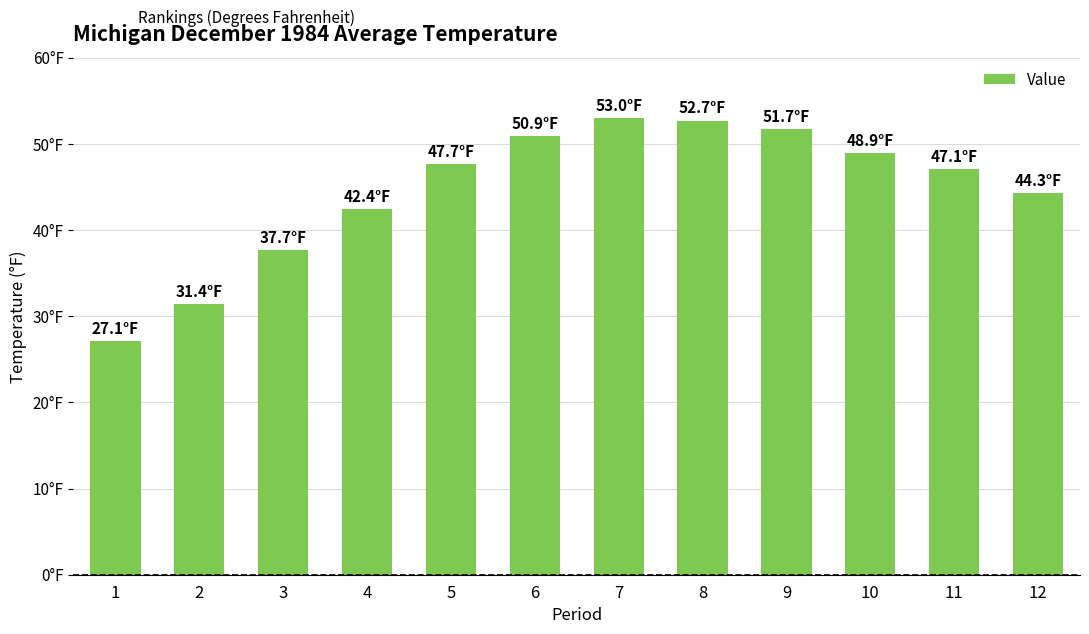

Is it true that the value at 6 is 72.3?

False